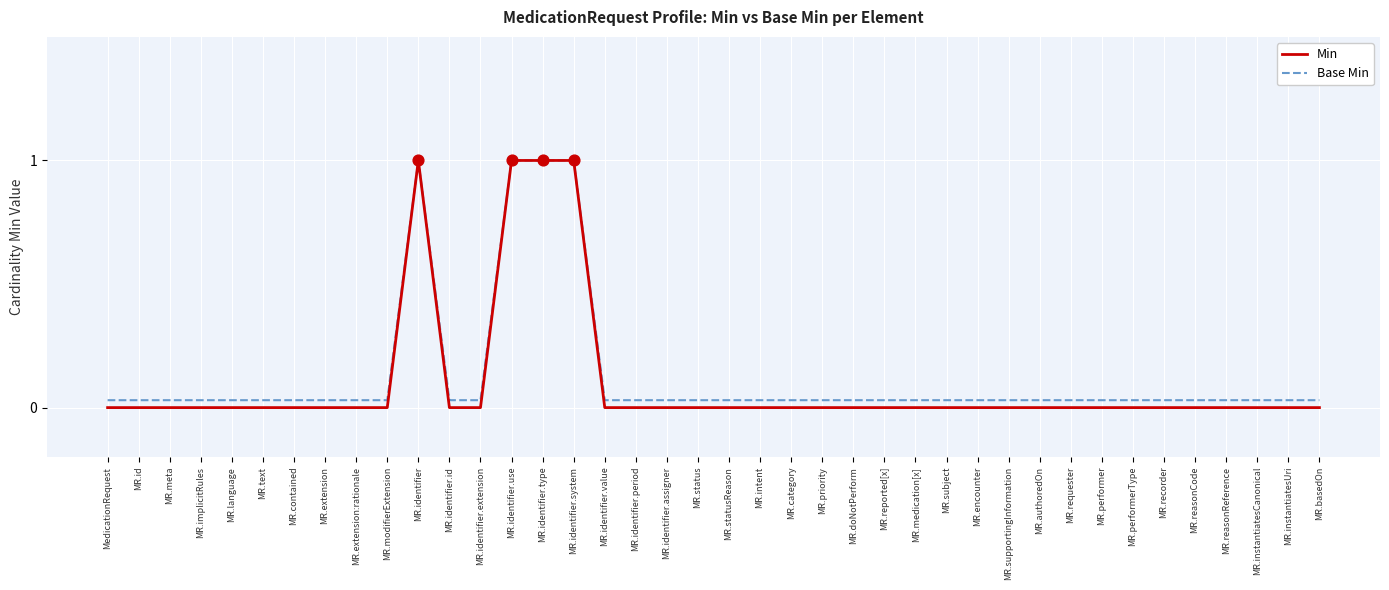

What are all the series names shown in the legend?

Min, Base Min